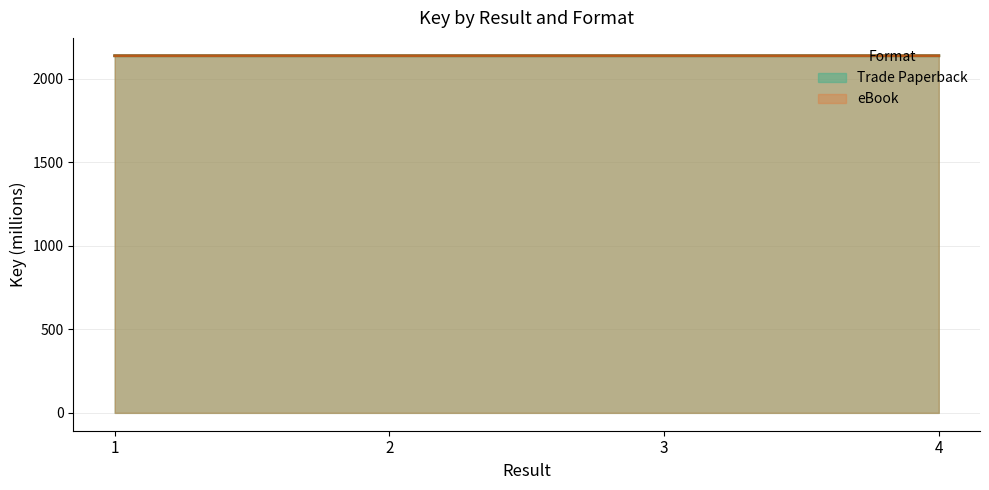

Rank the series at 1 from highest to lowest value.

Trade Paperback, eBook